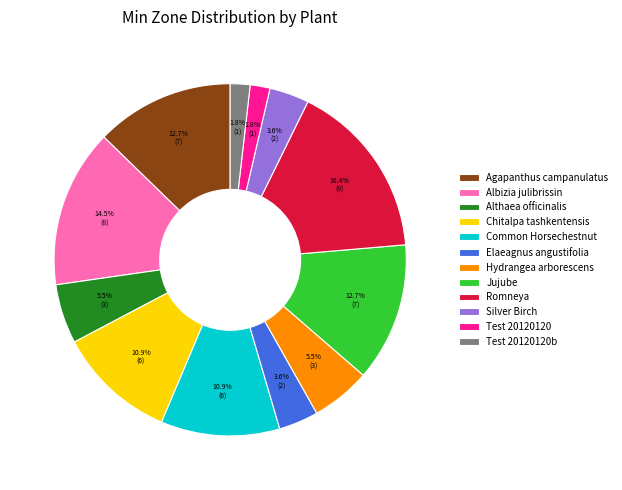

Combined, what portion of the pie is Agapanthus campanulatus and Romneya?

29.1%